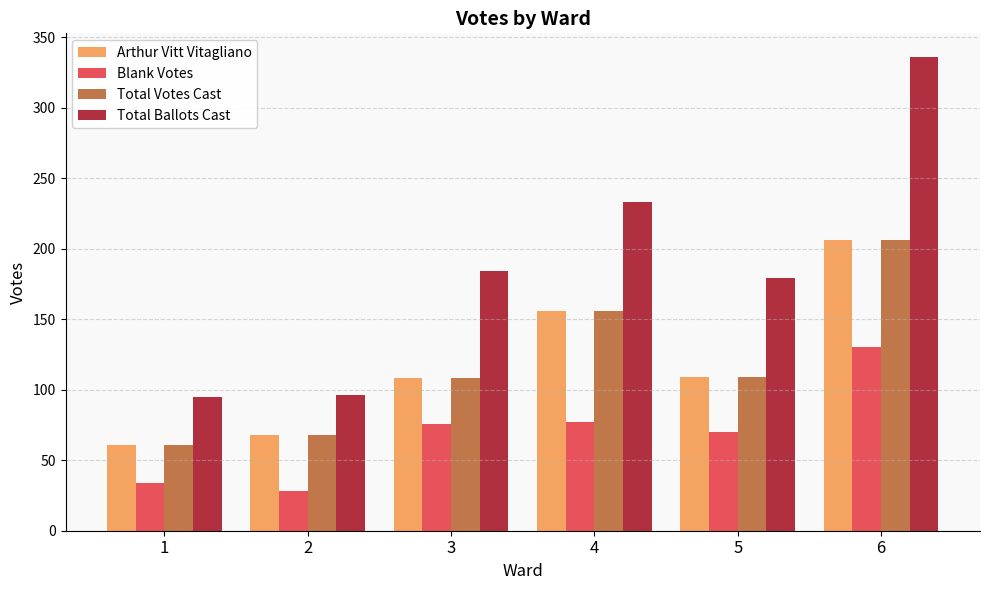

What is the average value of the Blank Votes series?

69